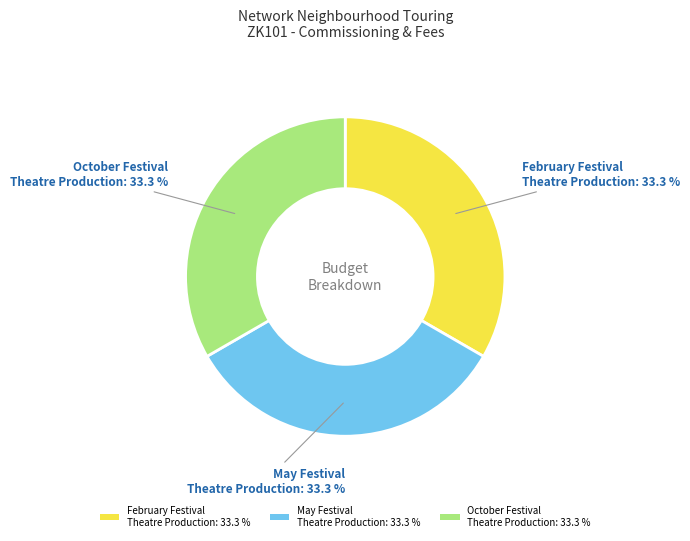

Is February Festival Theatre Production: 33.3 % the majority of the pie?

No